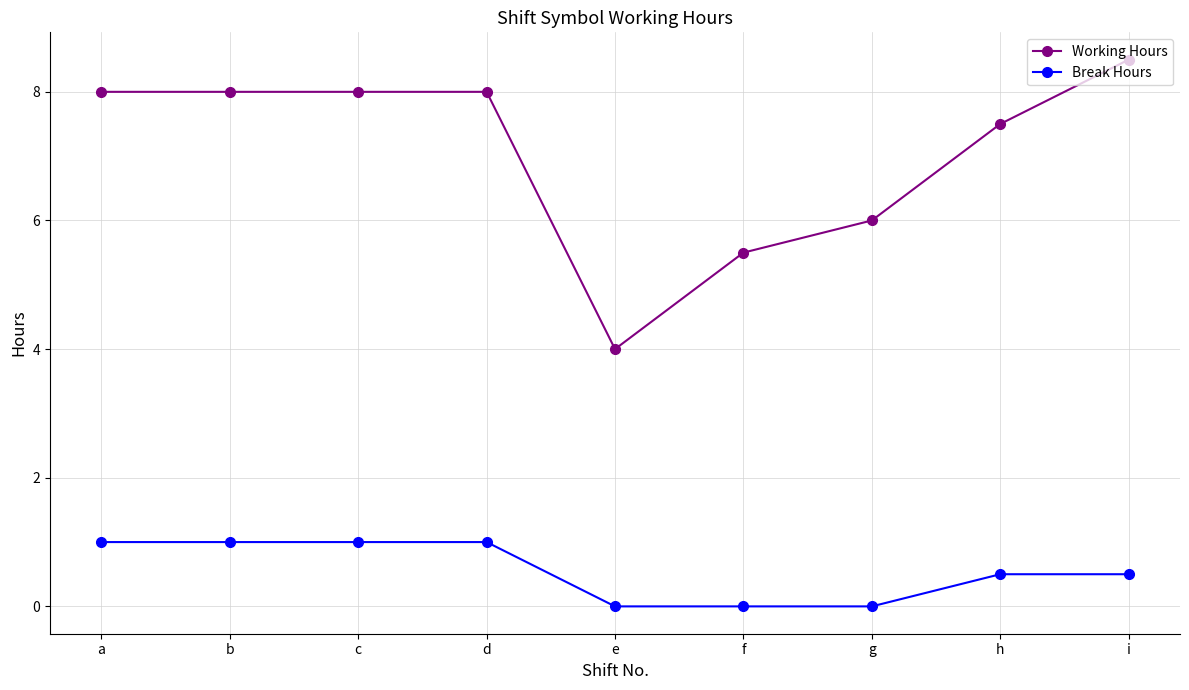

Which series has the widest spread of values?

Working Hours